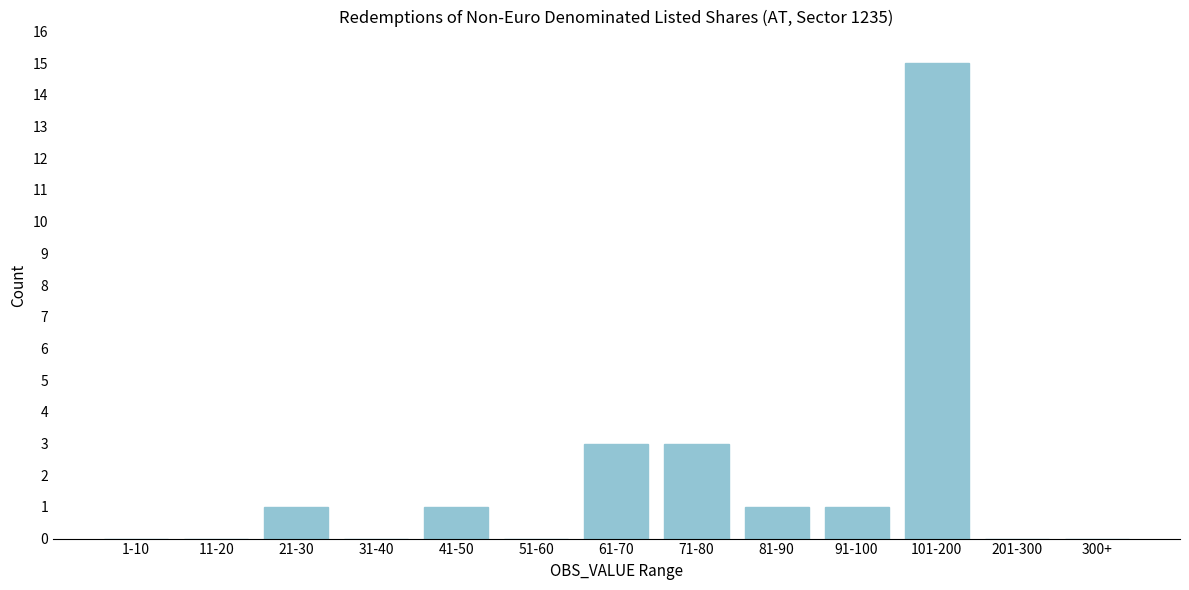

Reading left to right, list all the values displayed in this chart.

1-10=0	11-20=0	21-30=1	31-40=0	41-50=1	51-60=0	61-70=3	71-80=3	81-90=1	91-100=1	101-200=15	201-300=0	300+=0